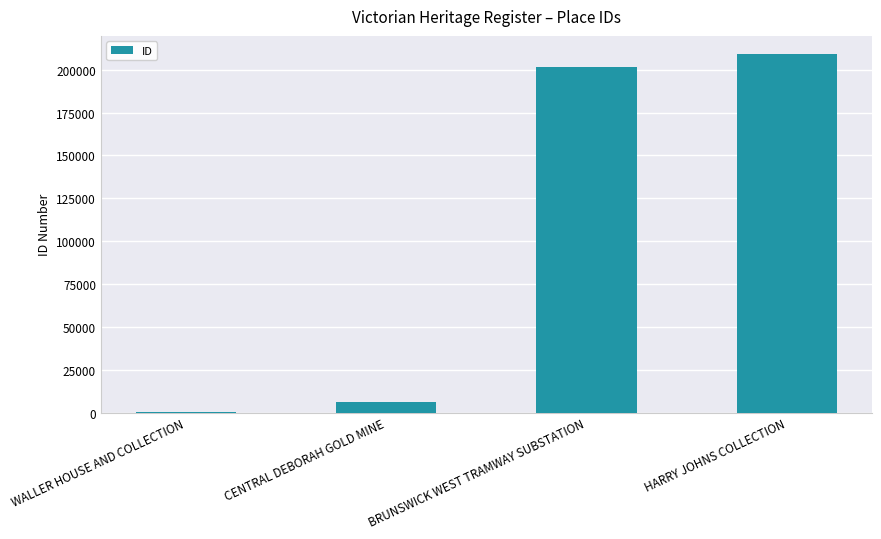

Where is the data nearest to the value 104912?

BRUNSWICK WEST TRAMWAY SUBSTATION